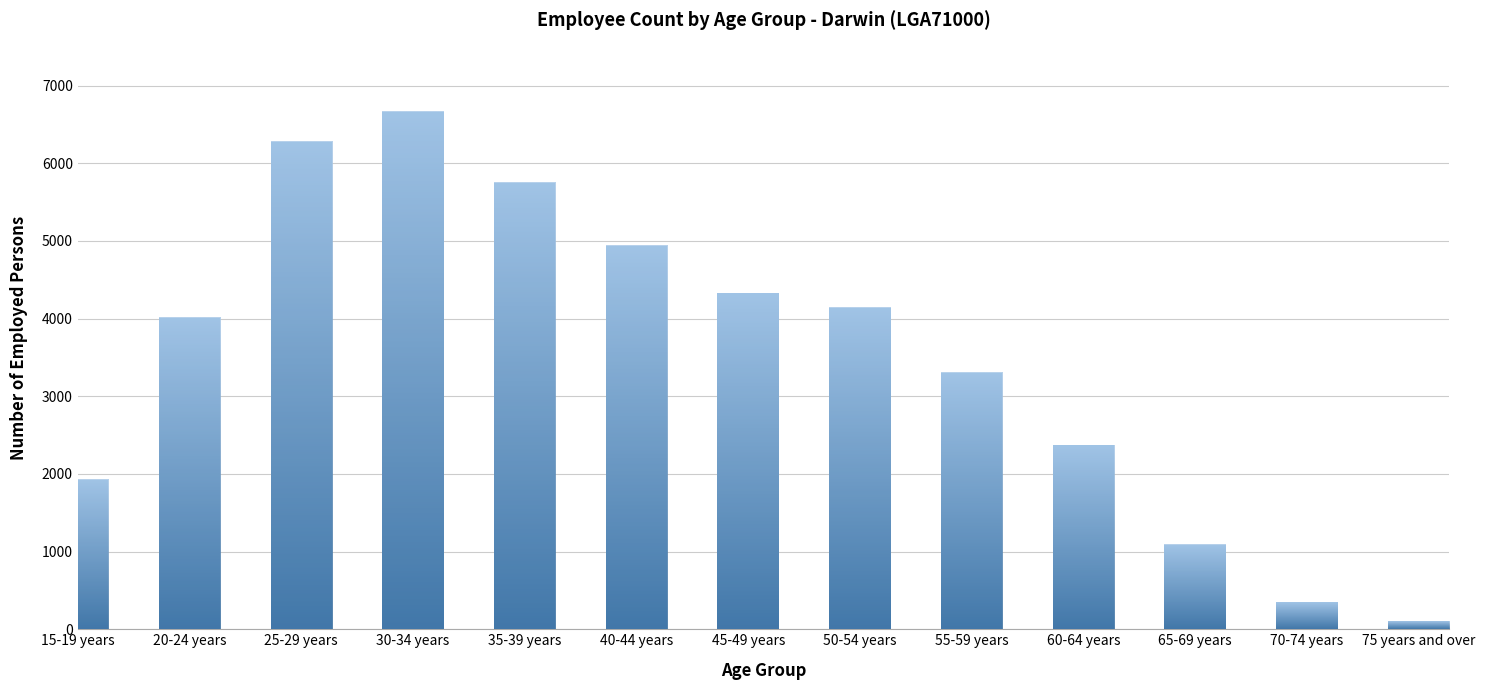

Where is the data nearest to the value 3381?

55-59 years